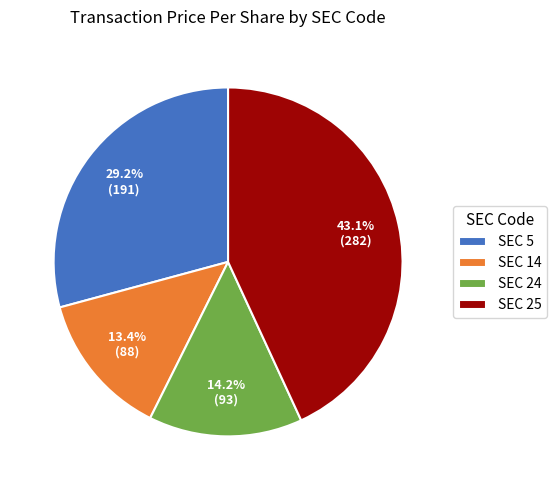

Count the number of slices in the pie.

4